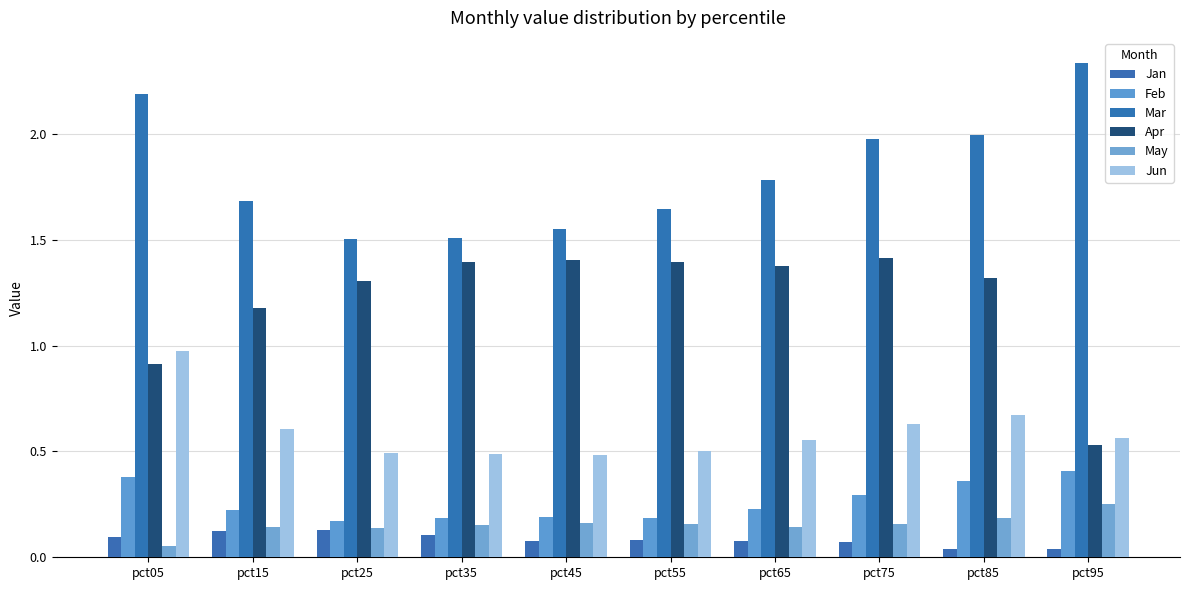

How many data points does each series have?

10